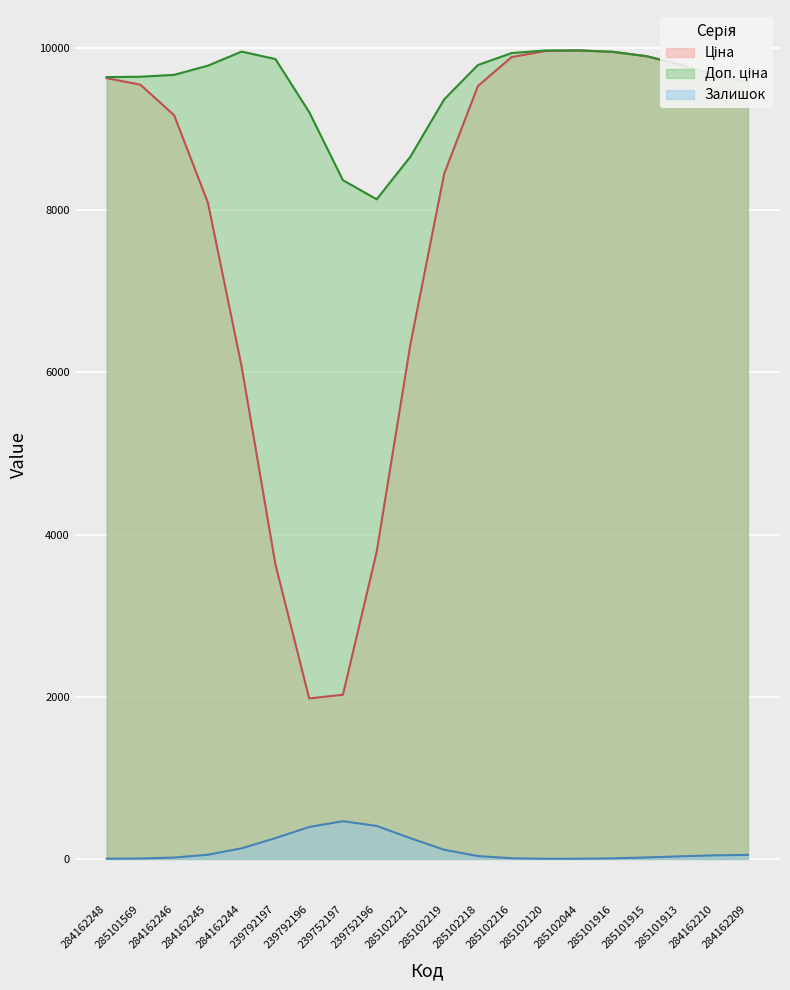

The Залишок series shows 256.6 at 239792197. True or false?

True